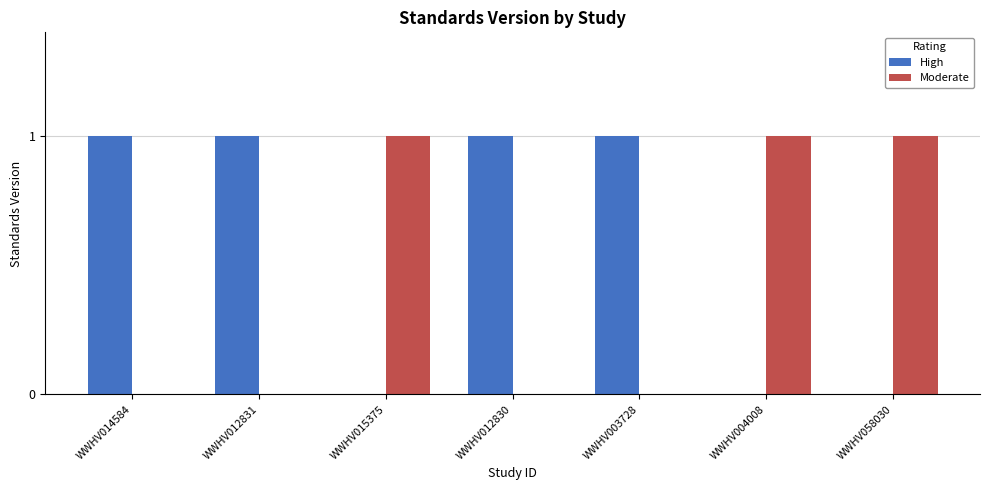

What is the spread (max minus min) of values at WWHV012831?

1